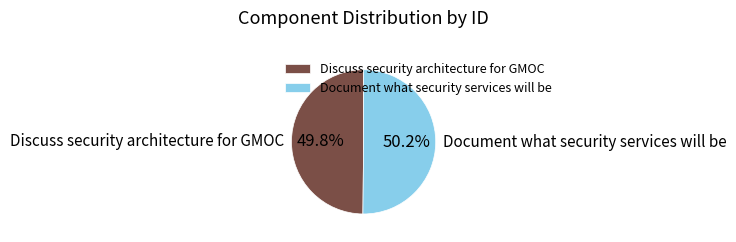

Approximately how many times larger is the value at Document what security services will be compared to Discuss security architecture for GMOC?

1.0